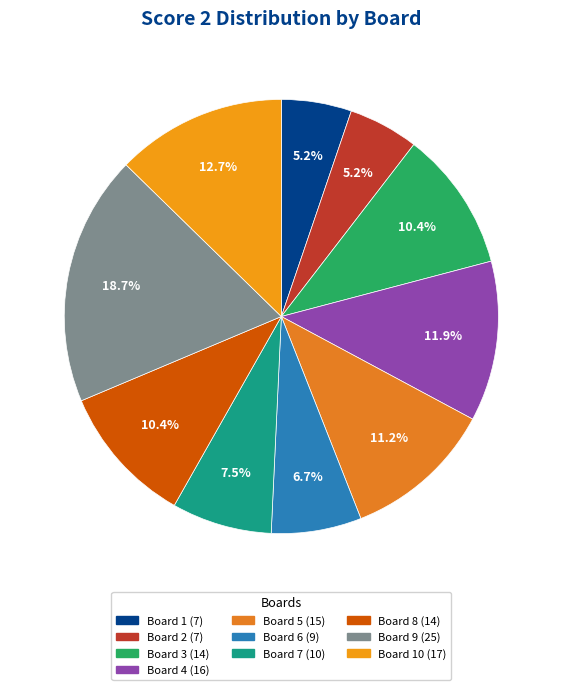

Which slice is the smallest?

Board 1